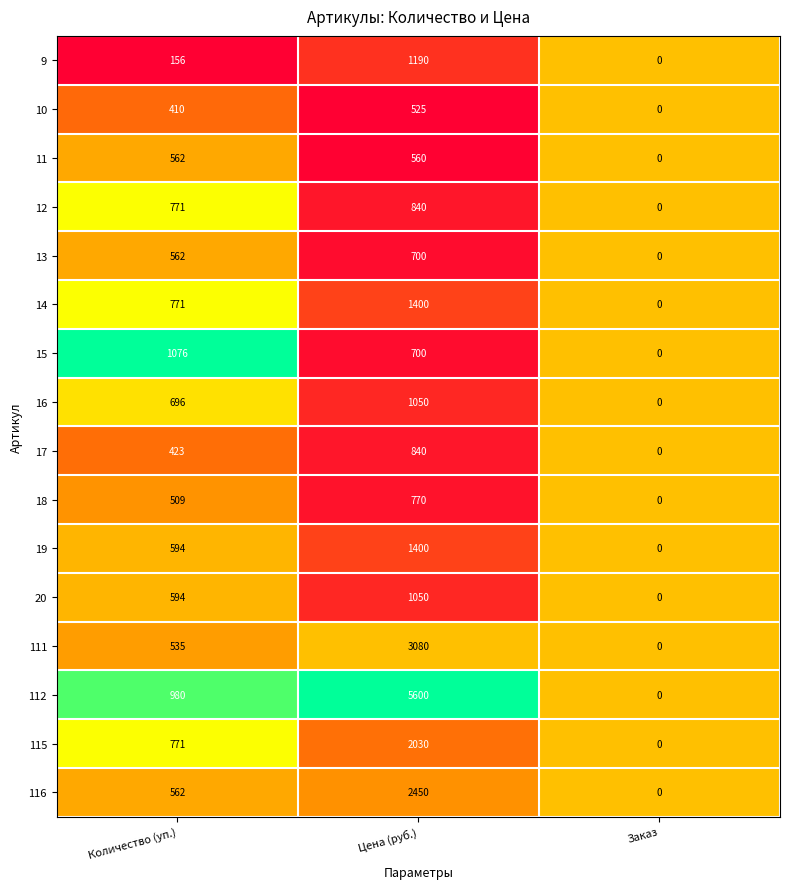

Rank the categories by 16 value from lowest to highest.

Заказ, Количество (уп.), Цена (руб.)